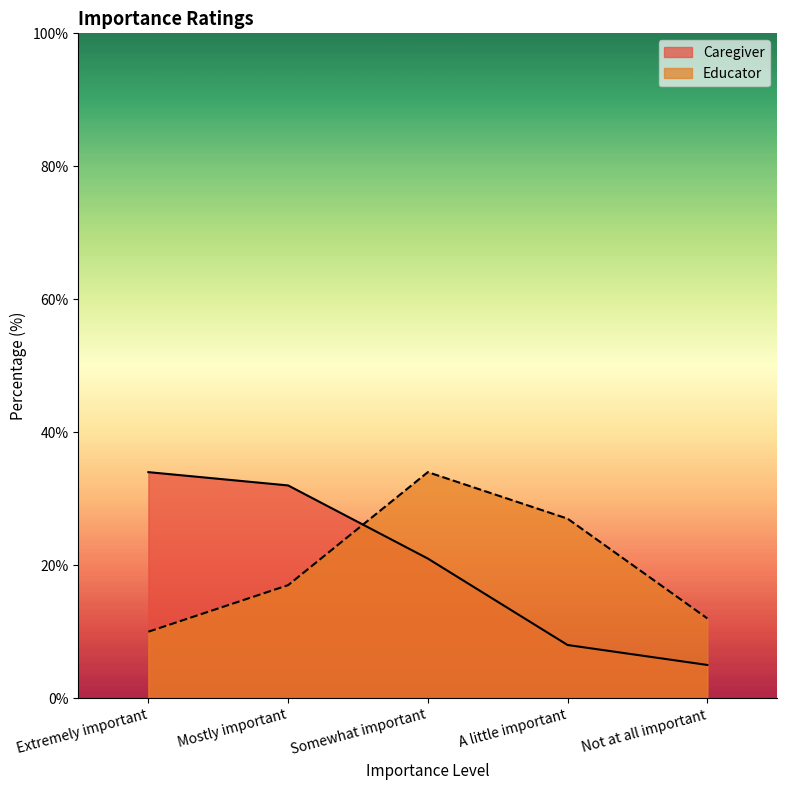

How many times do Educator and Caregiver cross each other?

1